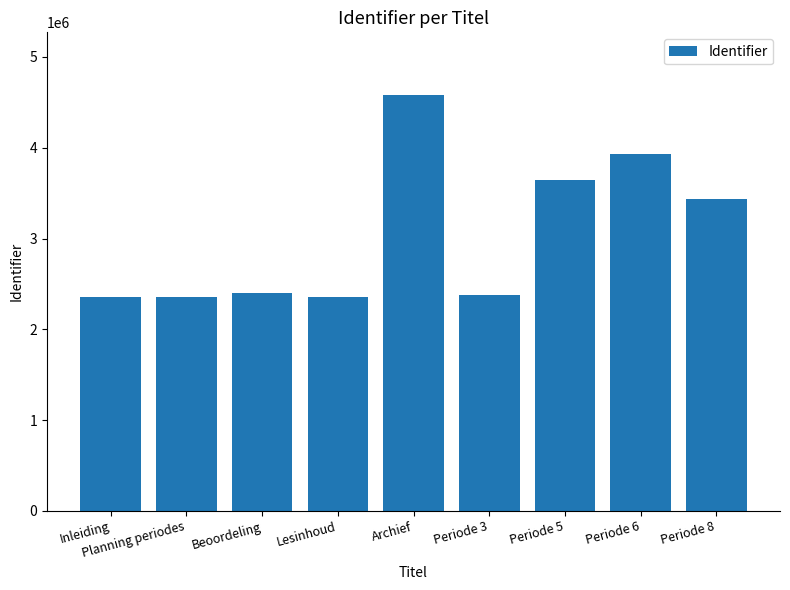

True or false: the data shows 2353145 at Lesinhoud.

True